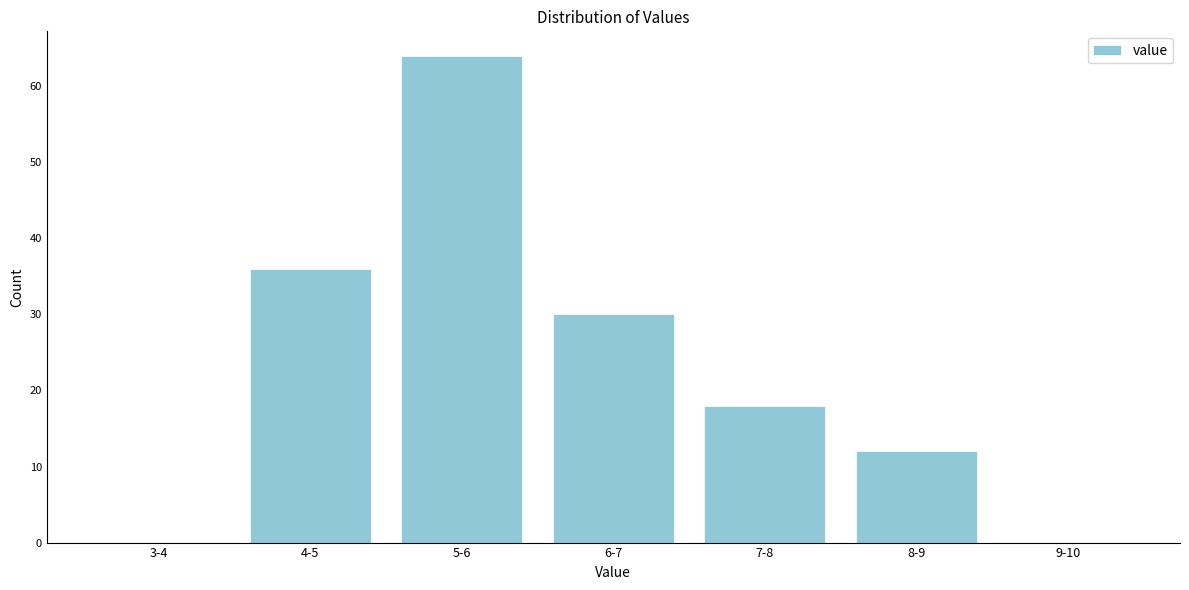

Reading left to right, list all the values displayed in this chart.

3-4=0	4-5=36	5-6=64	6-7=30	7-8=18	8-9=12	9-10=0